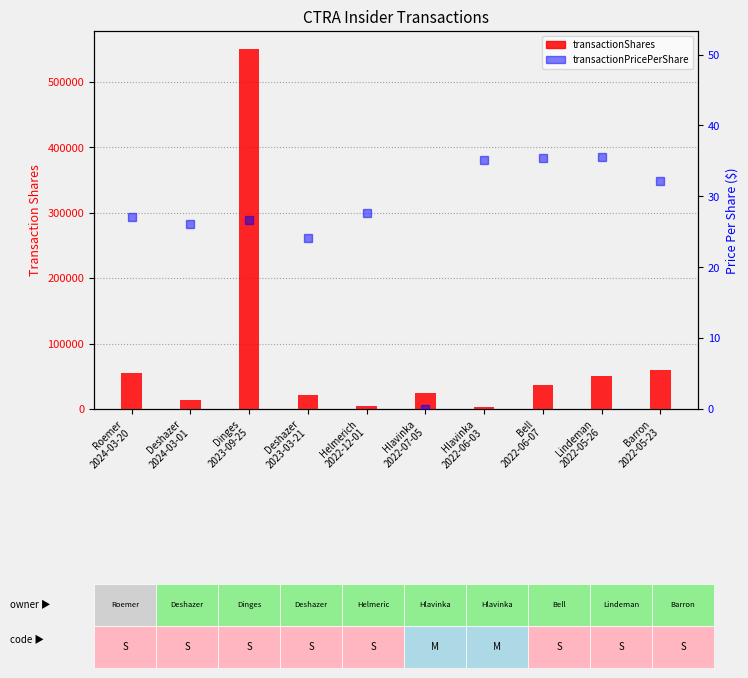

What is the difference between the highest and lowest values at Deshazer
2023-03-21?

20799.9